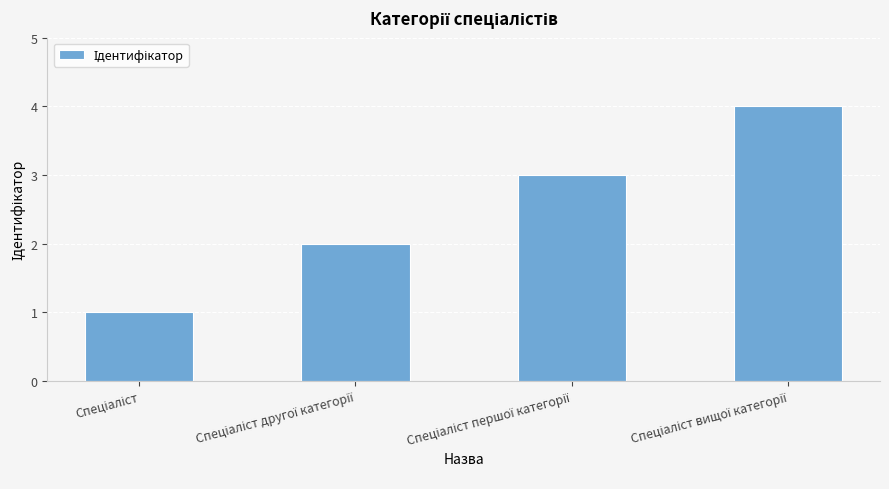

What is the sum of all values?

10